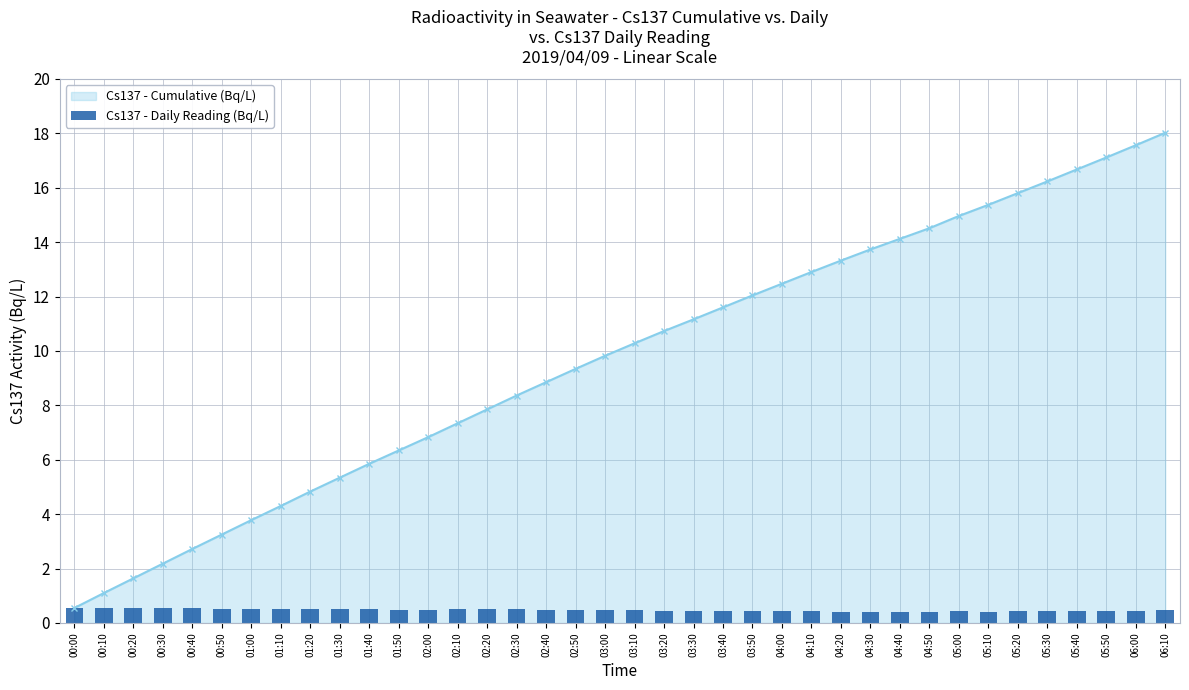

What is the difference between the maximum and second lowest values?

0.2